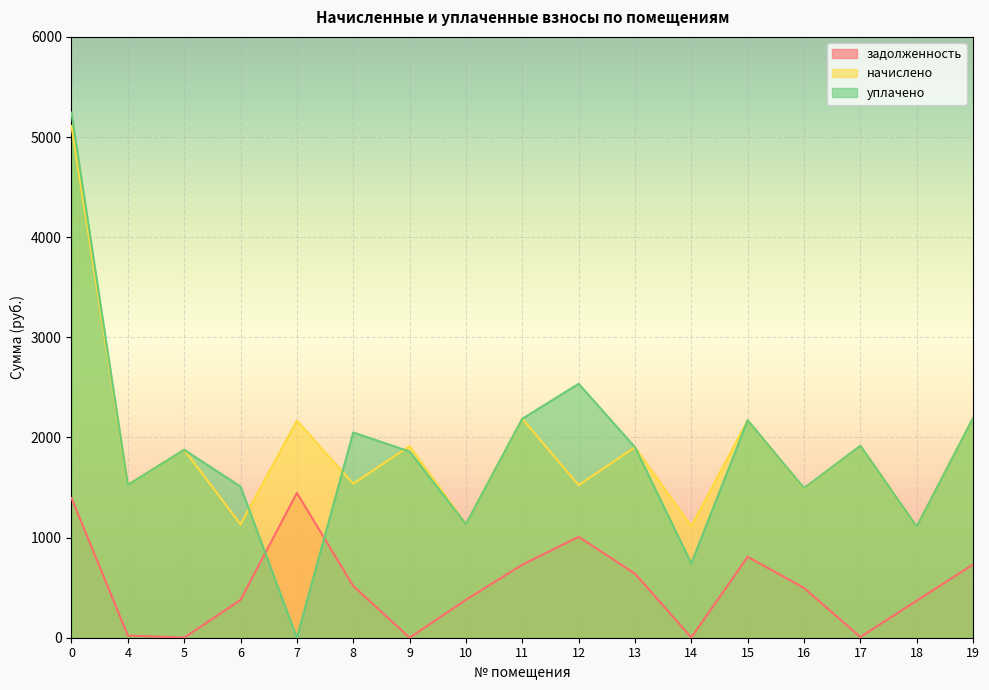

Where do начислено and уплачено first cross each other?

6 and 7